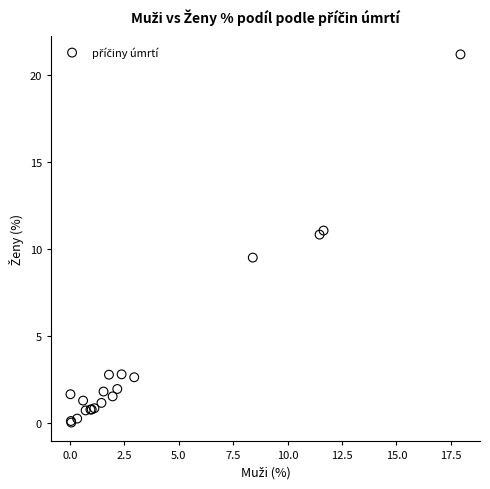

What Y value in the scatter plot is closest to 10?

9.5